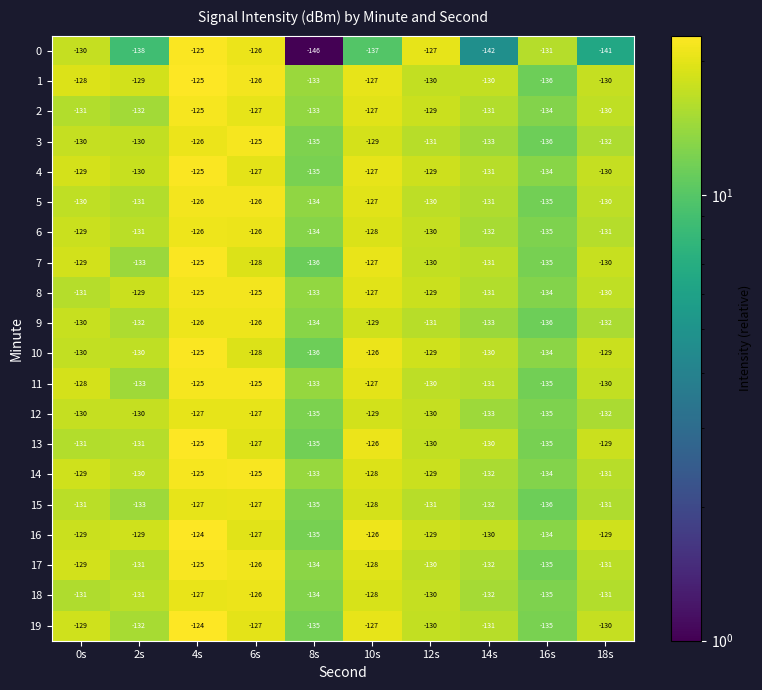

True or false: 7 has a value of -130 at 18s.

True